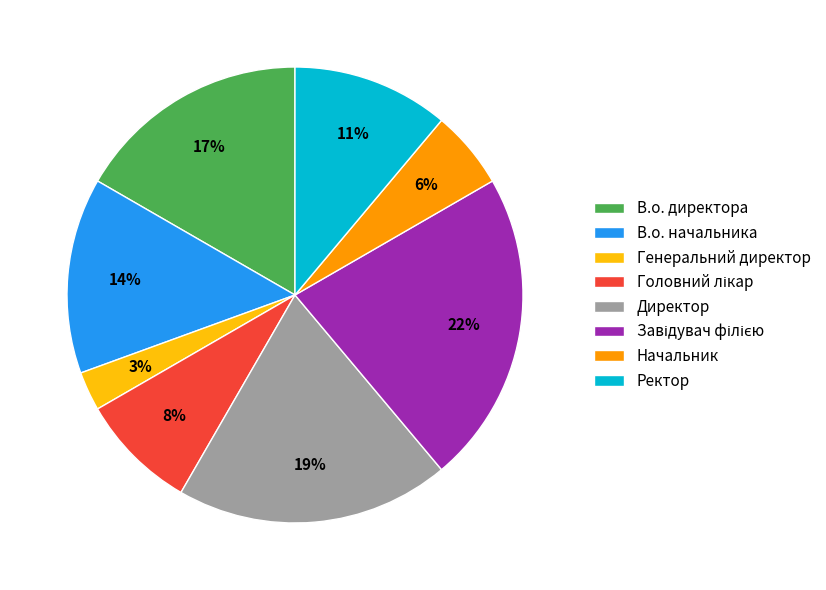

To the nearest percent, what portion does В.о. директора represent?

17%